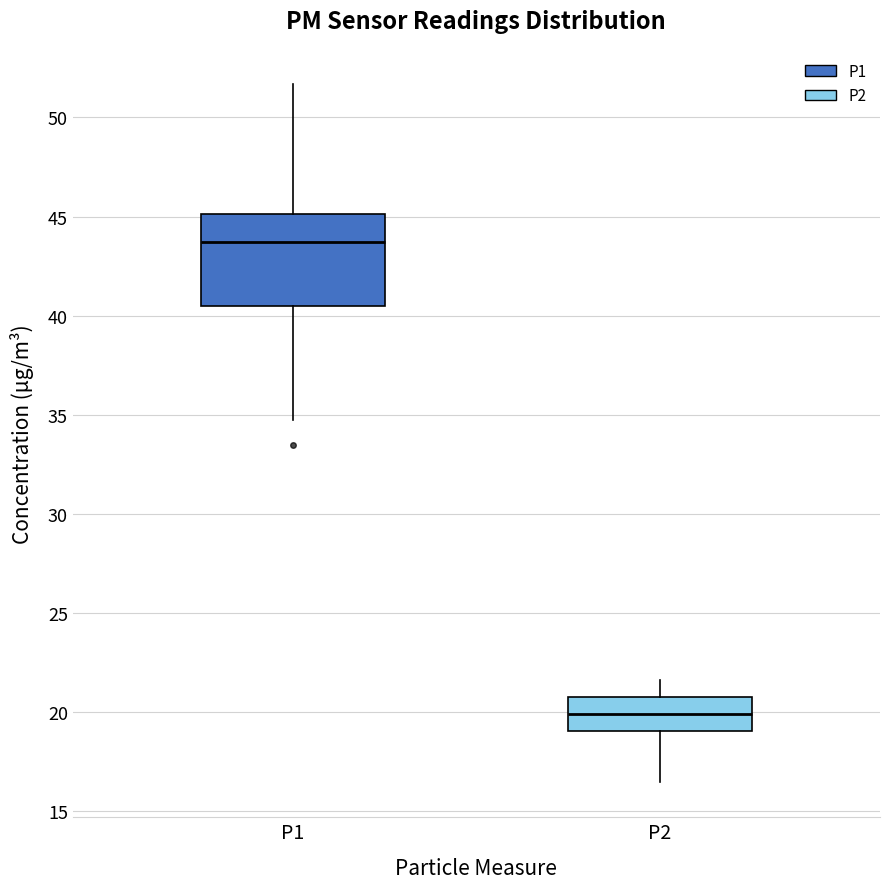

Reading left to right, transcribe this box plot: for each box, give where its median line is, the range the box spans, and where its two whiskers end, as read against the y-axis. The values are not printed on the chart, so give them approximately, as read against the axis.

P1: median 43.5, box 40.5 to 45.0, whiskers 34.5 to 51.5
P2: median 20.0, box 19.0 to 20.5, whiskers 16.5 to 21.5